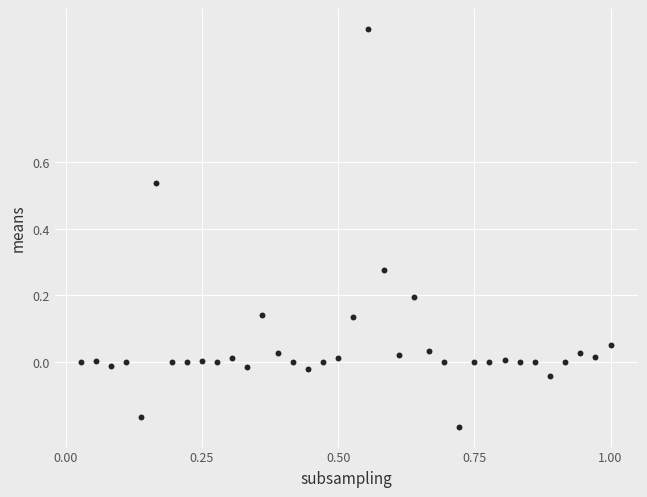

What is the range of X values (max minus min)?

1.0